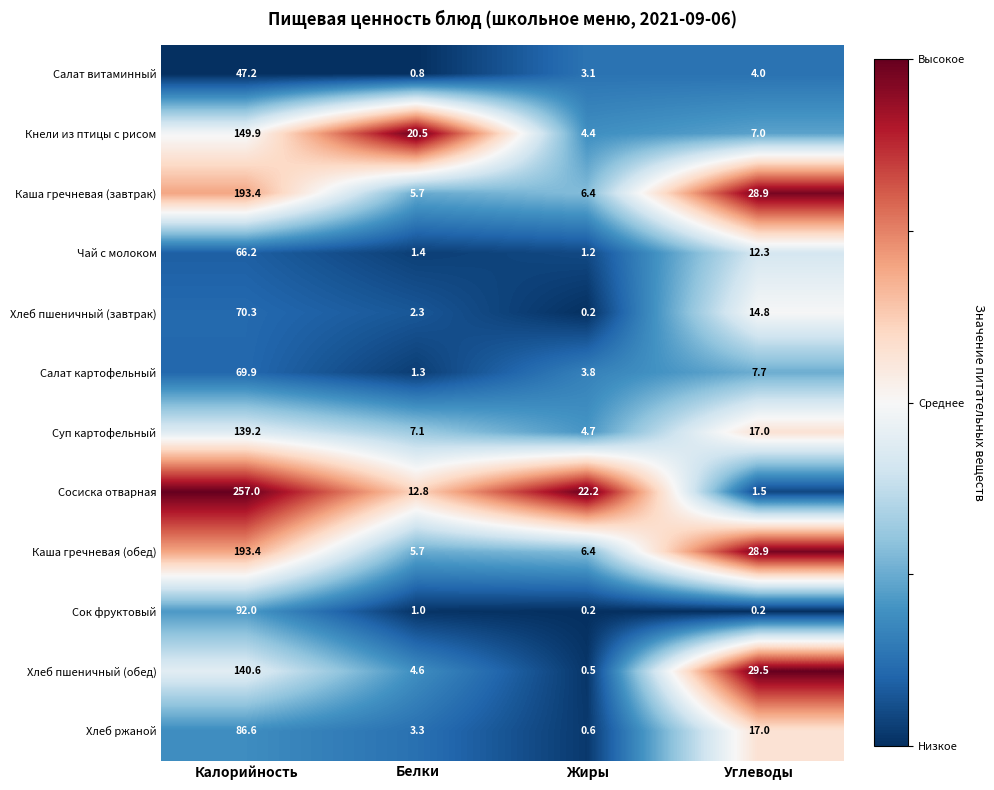

How many series are shown in this chart?

12